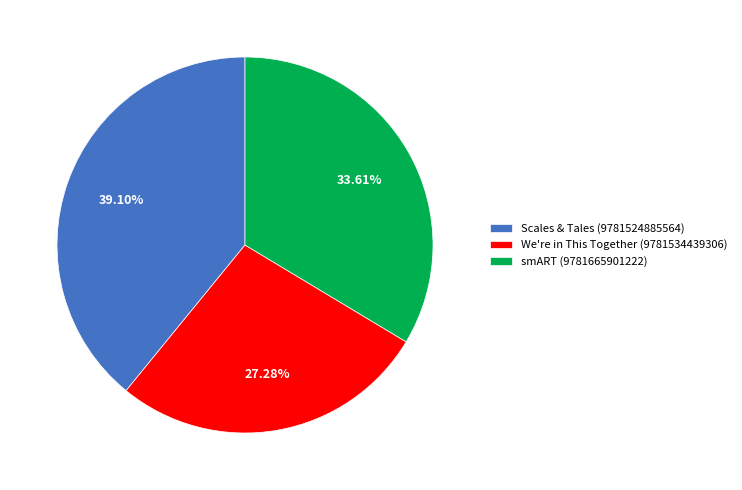

What is the ratio of the value at smART (9781665901222) to the value at We're in This Together (9781534439306)?

1.2